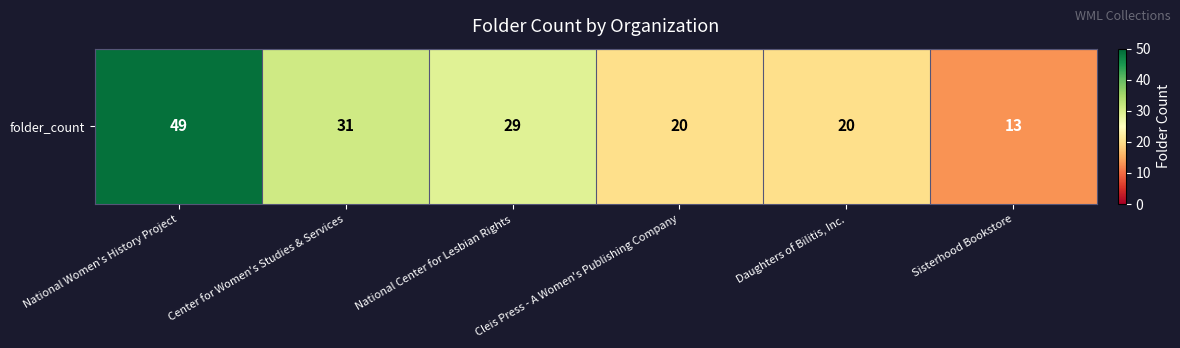

Where is the data nearest to the value 31?

Center for Women's Studies & Services